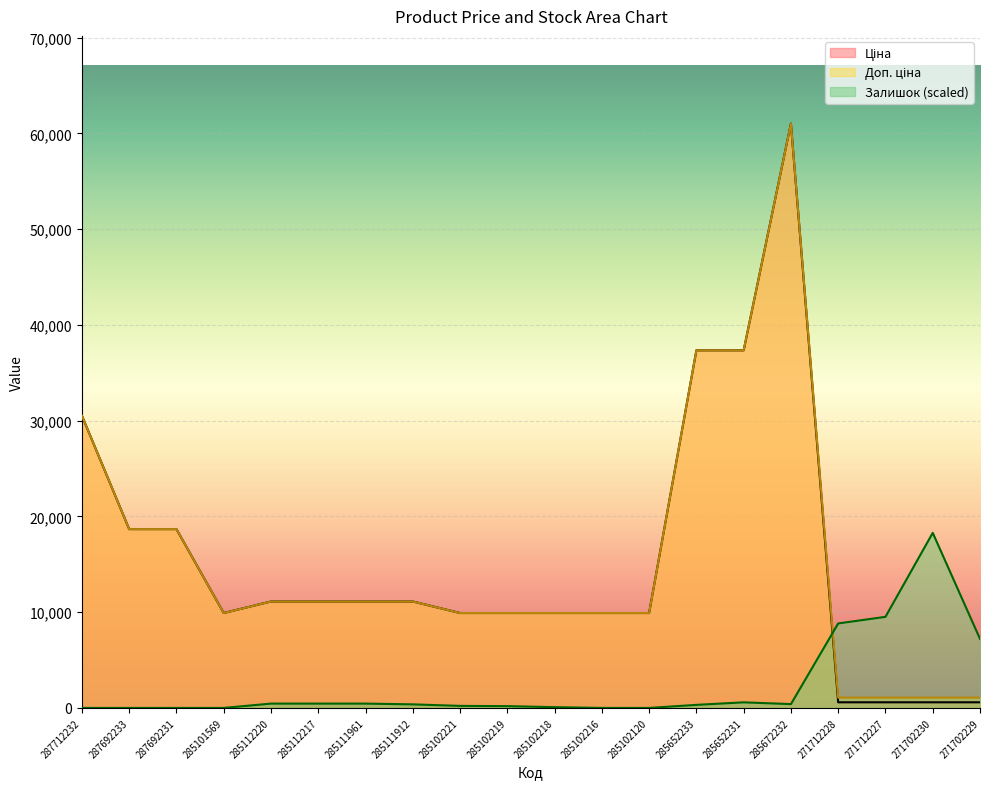

Reading left to right, list all the values displayed in this chart.

Ціна: 30512.3	18671.5	18671.5	9908.5	11113.6	11113.6	11113.6	11113.6	9908.5	9908.5	9908.5	9908.5	9908.5	37343.0	37343.0	61024.7	586.0	586.0	586.0	586.0
Доп. ціна: 30512.3	18671.5	18671.5	9908.5	11113.6	11113.6	11113.6	11113.6	9908.5	9908.5	9908.5	9908.5	9908.5	37343.0	37343.0	61024.7	1074.5	1074.5	1074.5	1074.5
Залишок: 0.0	0.0	0.0	0.0	450.4	450.4	450.4	370.9	212.0	185.5	79.5	0.0	0.0	317.9	582.9	397.4	8822.5	9511.4	18280.9	7206.4